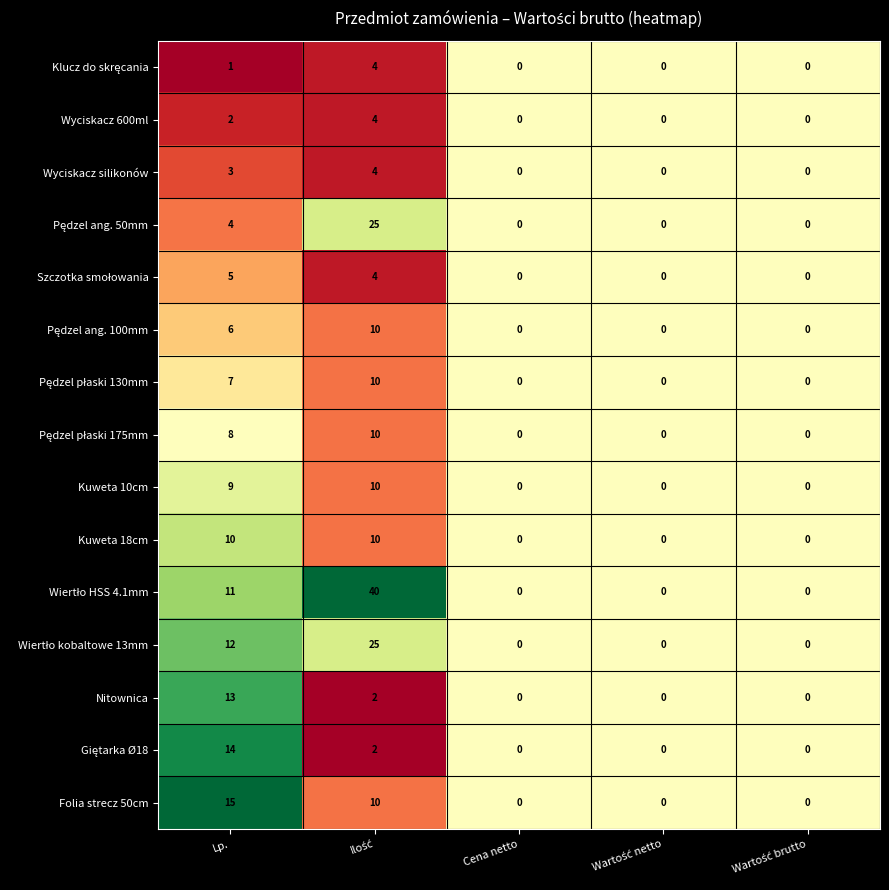

Which series changed the most between Lp. and Cena netto?

Folia strecz 50cm